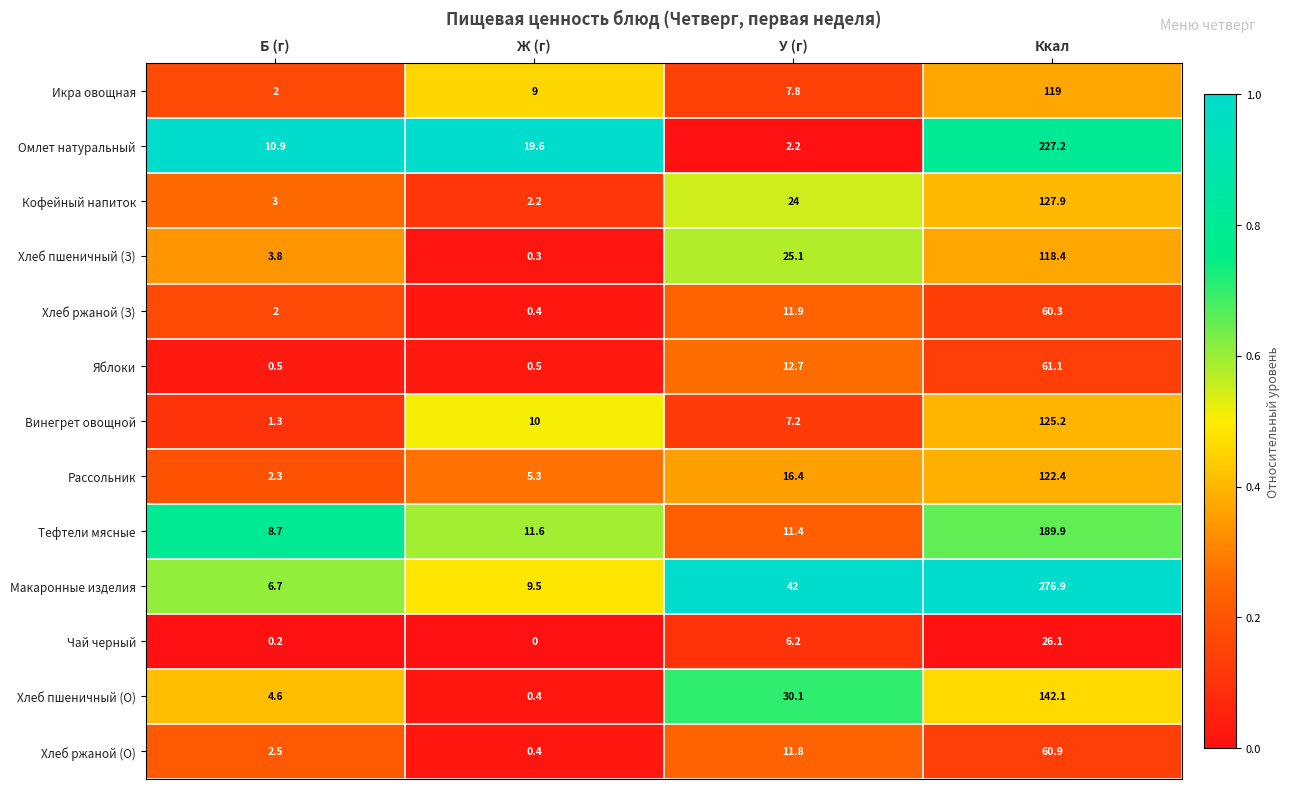

What is the difference between the second highest and minimum values in the Макаронные изделия series?

35.3